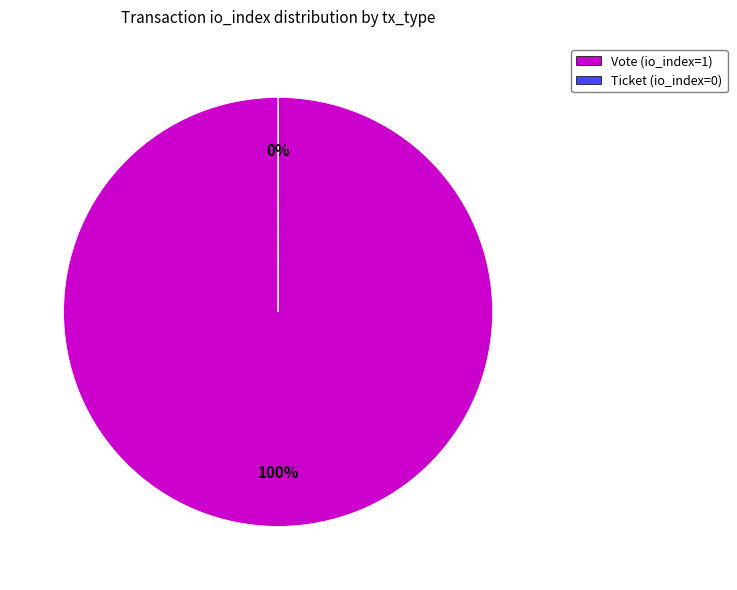

To the nearest percent, what is the average slice percentage?

50%